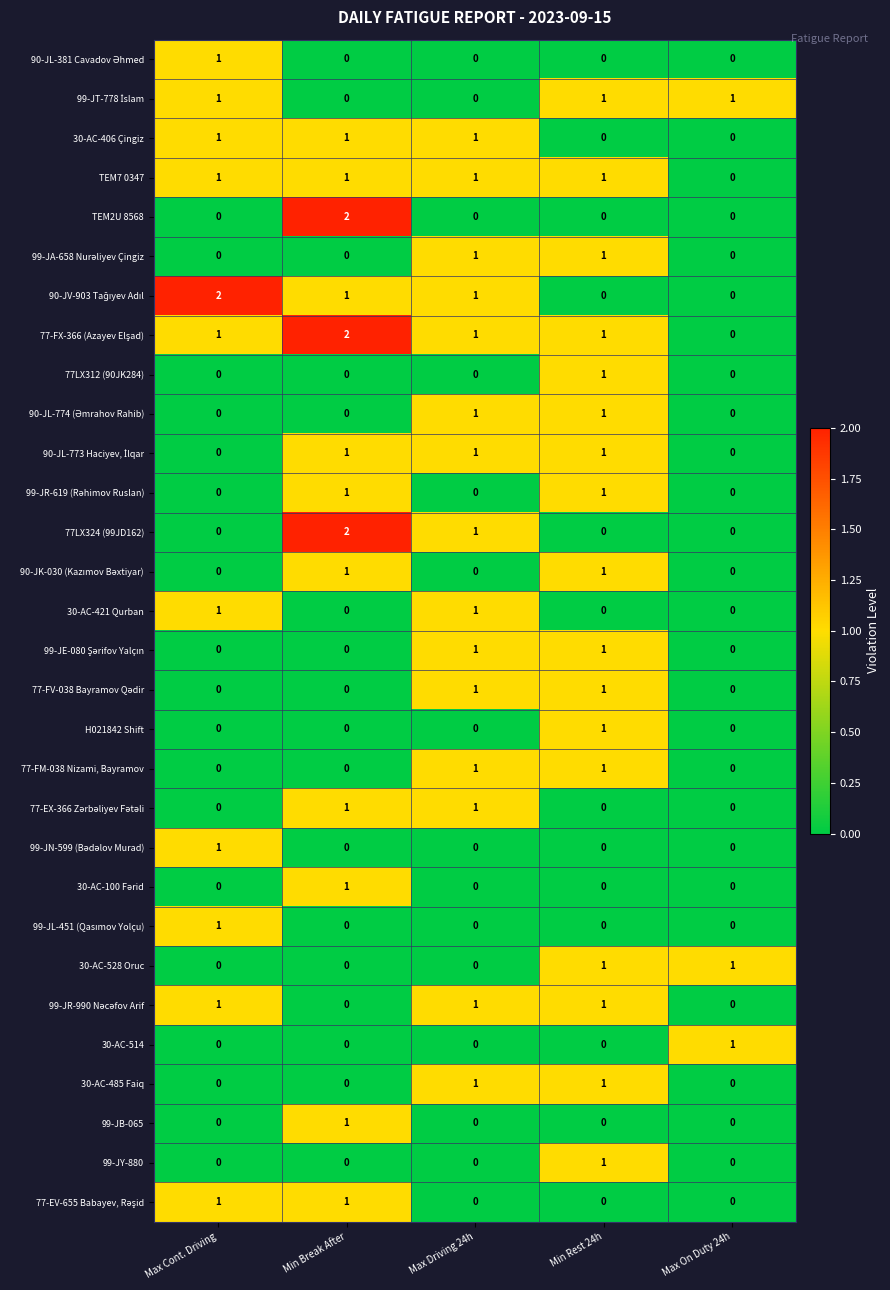

Is it true that TEM7 0347 equals 1 at Max Driving 24h?

True